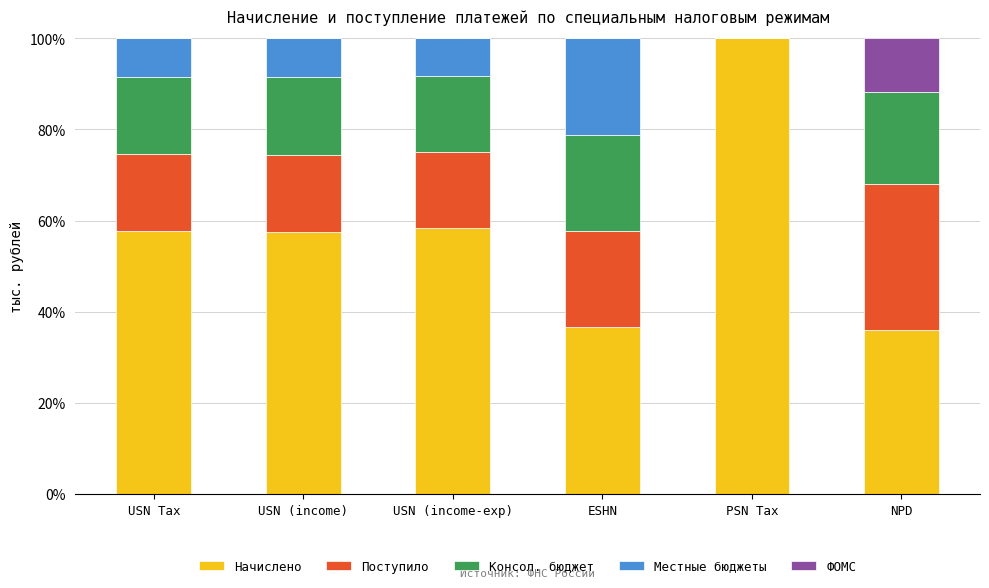

Are the bars grouped side by side (vs. stacked)?

No